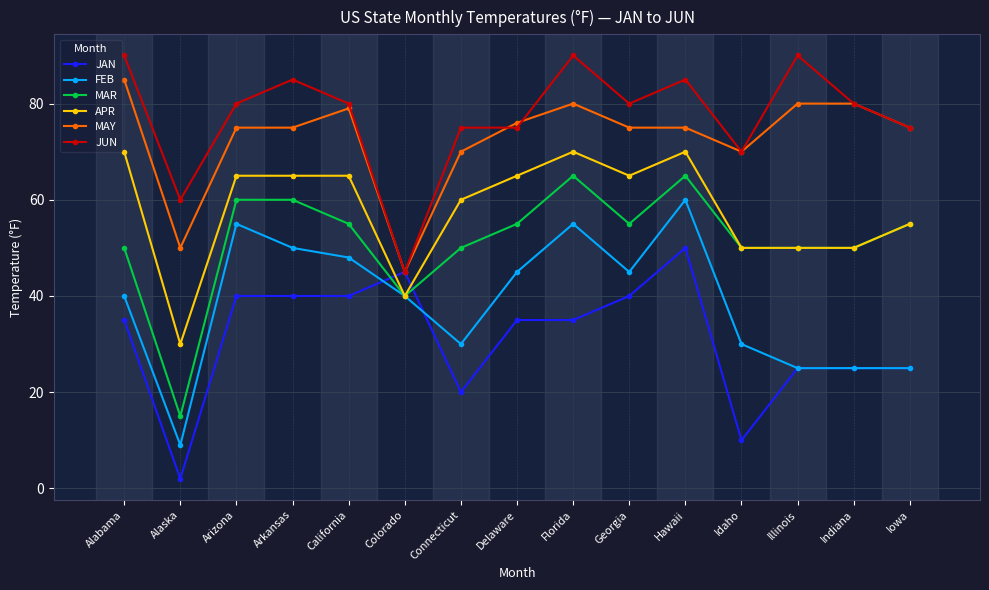

What is the spread (max minus min) of values at Connecticut?

55